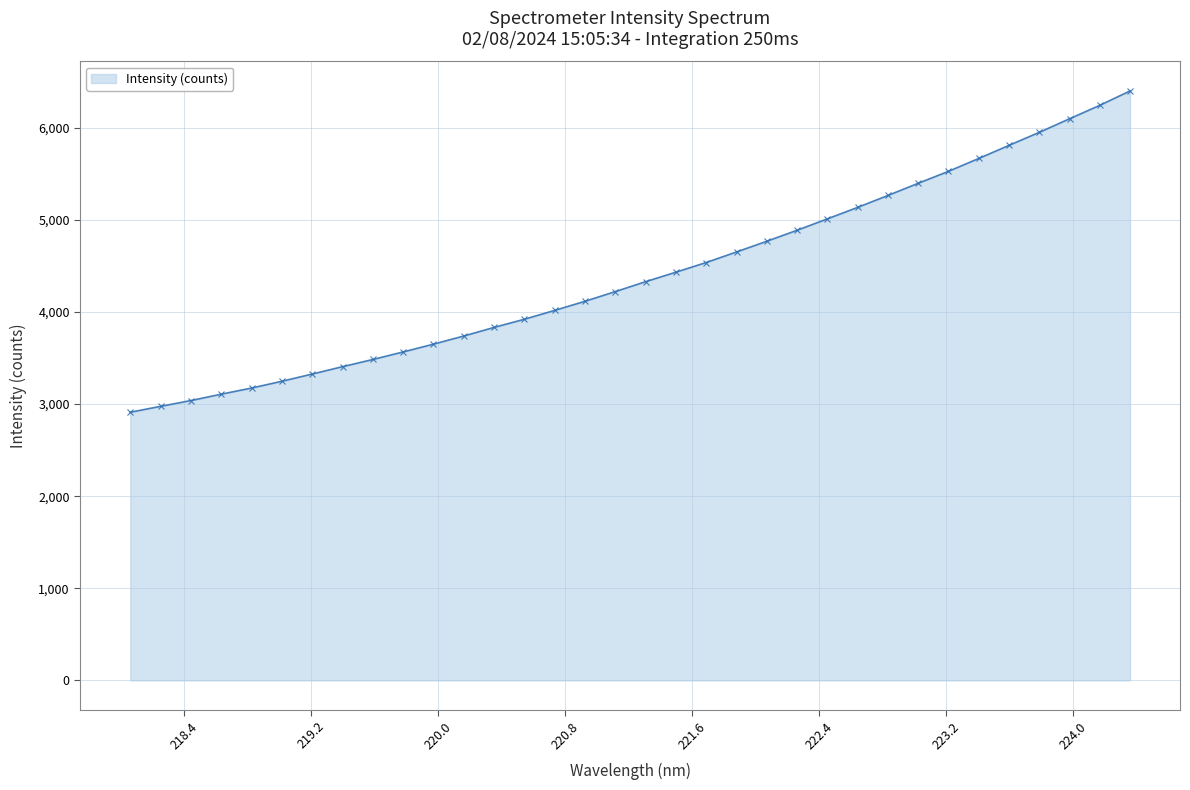

What is the sum of all values?

149843.0